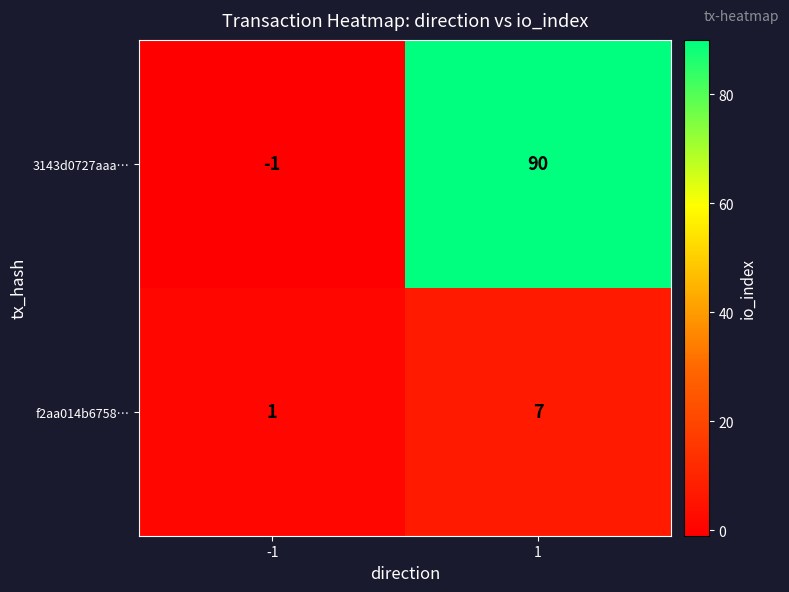

What is the difference between the highest and lowest values at -1?

2